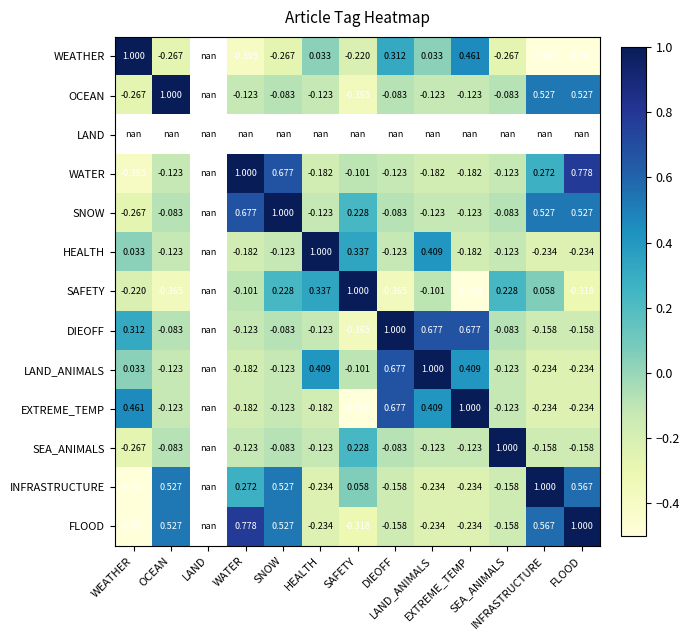

How many values in SNOW are above zero?

5